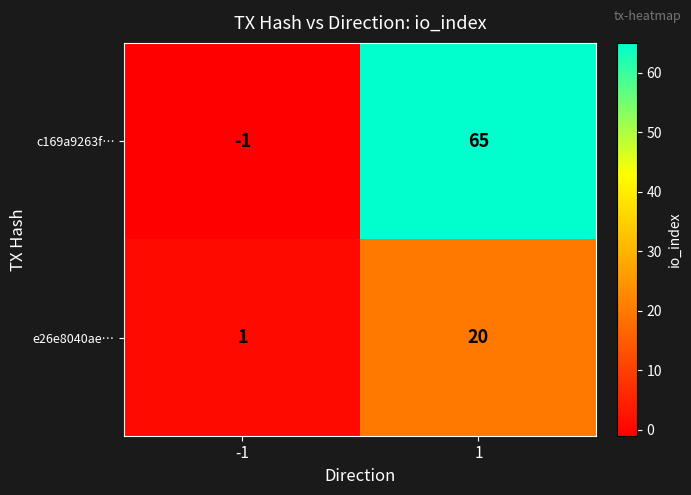

How many series are shown in this chart?

2